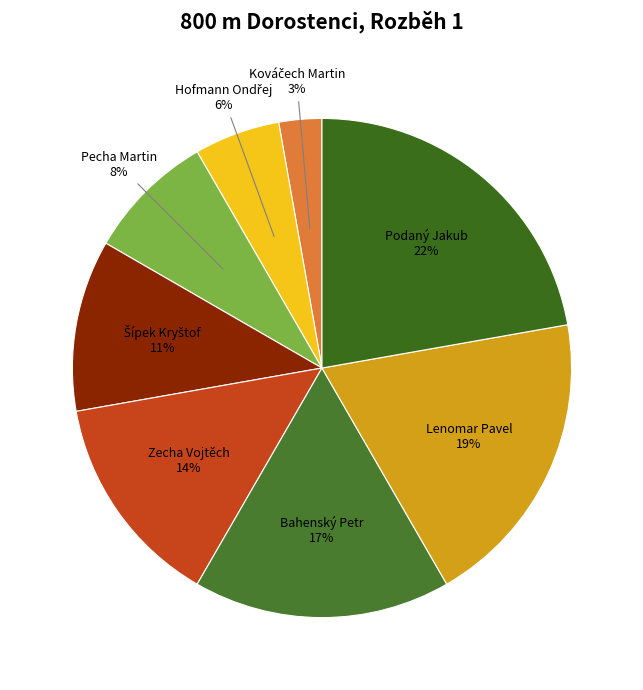

Rank the categories by value from lowest to highest.

Kováčech Martin, Hofmann Ondřej, Pecha Martin, Šípek Kryštof, Zecha Vojtěch, Bahenský Petr, Lenomar Pavel, Podaný Jakub